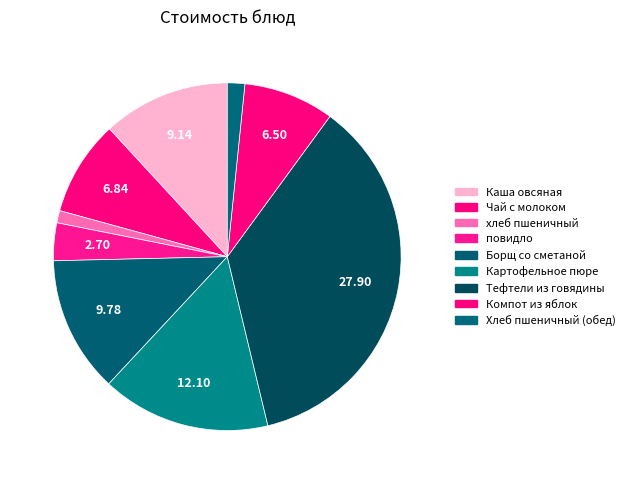

Approximately how many times larger is the value at Чай с молоком compared to Борщ со сметаной?

0.7